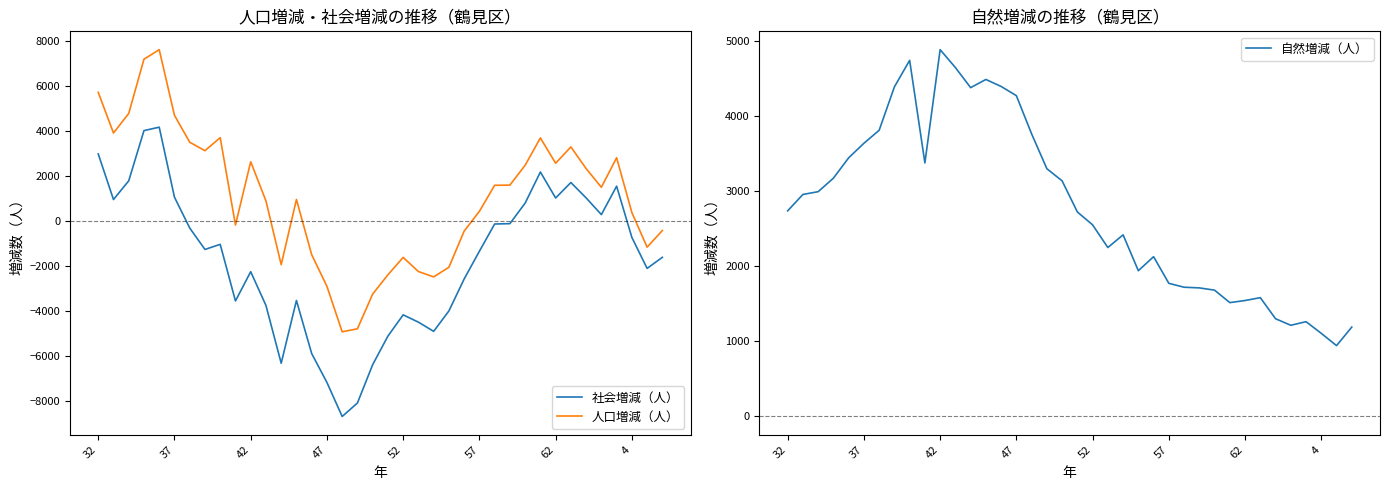

What is the minimum value for 自然増減（人）?

944